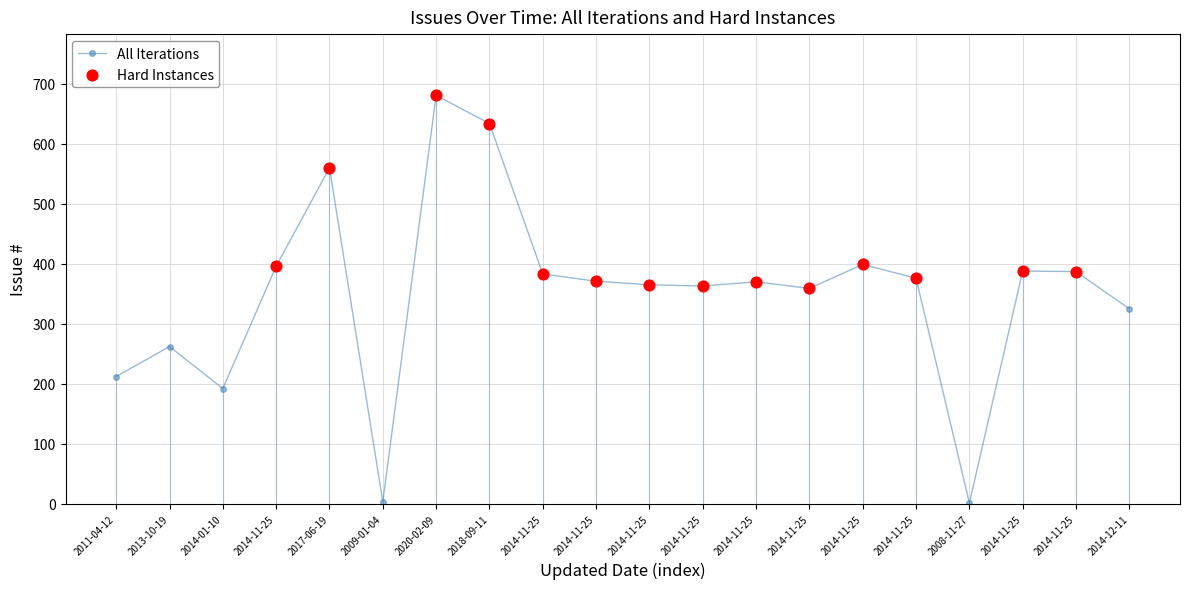

Which has a higher value, 2018-09-11 or 2014-01-10?

2018-09-11